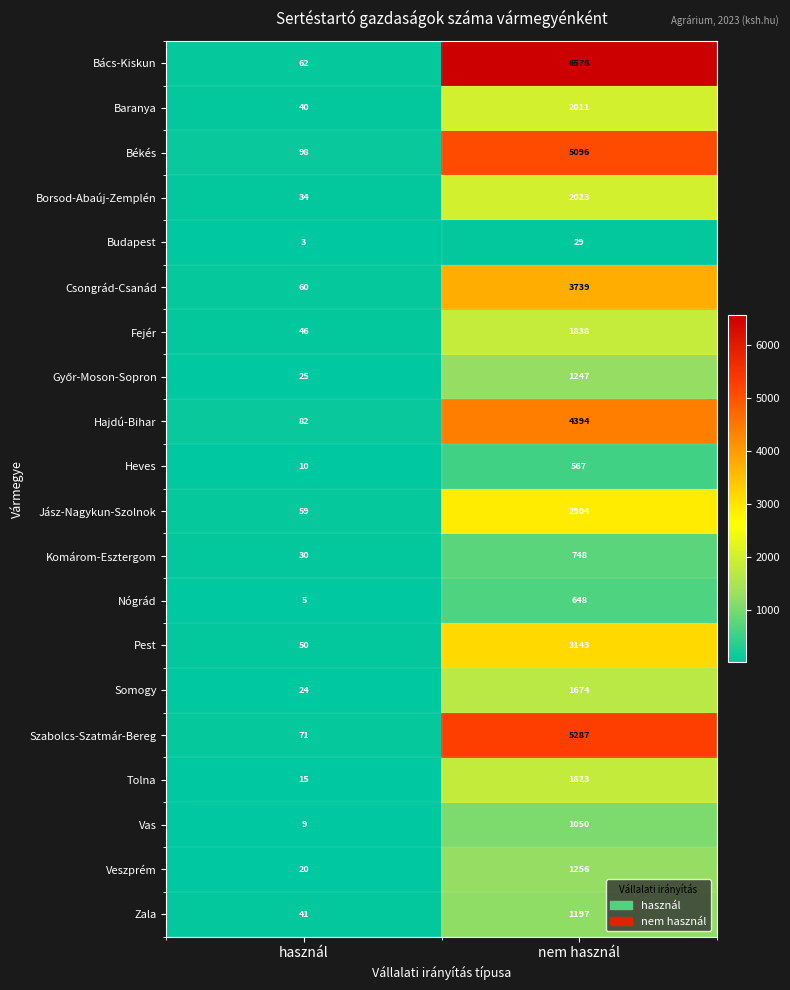

What is the spread (max minus min) of values at használ?

95